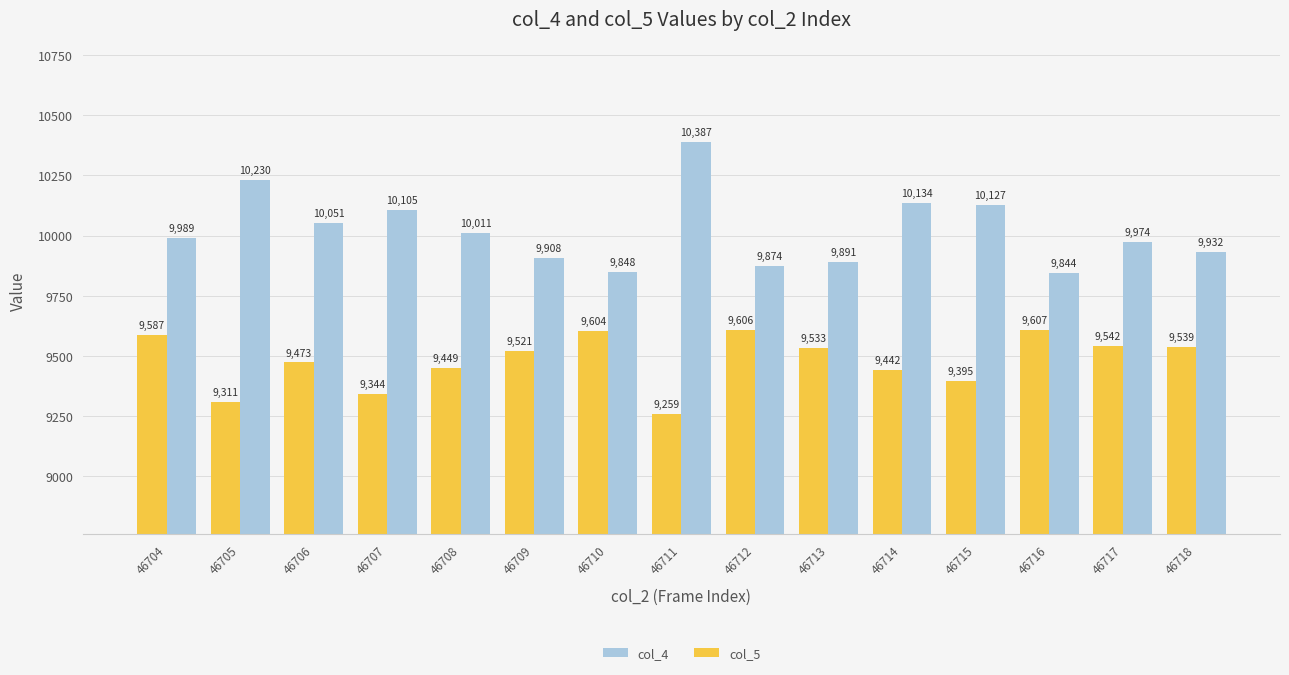

What is the sum of all col_4 values?

150305